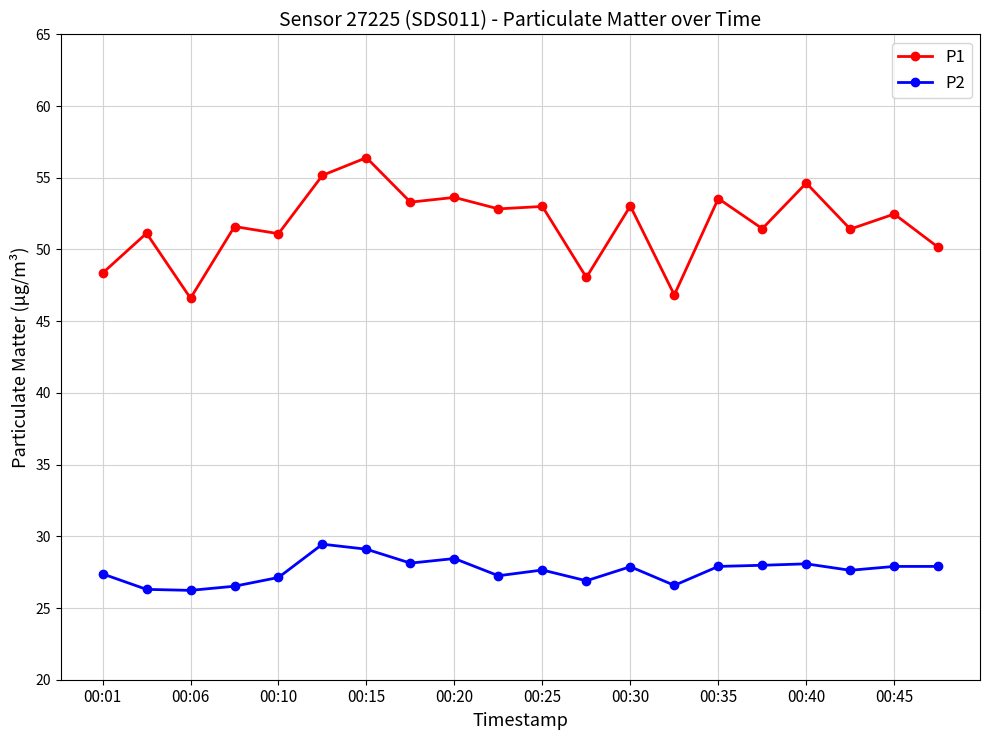

Which series has the widest spread of values?

P1